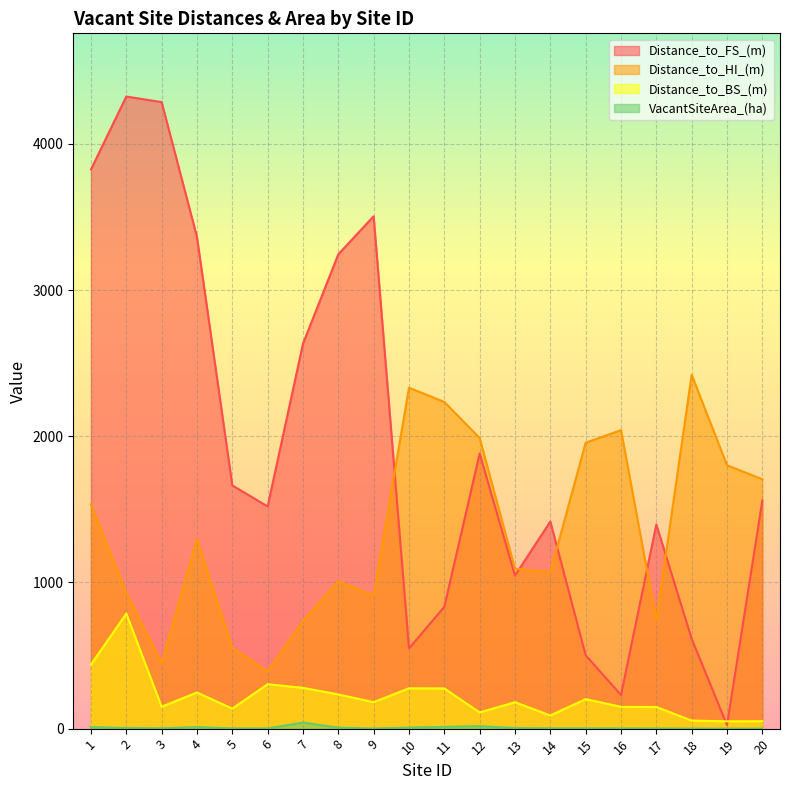

List the labels in order of Distance_to_HI_(m) value, smallest first.

6, 3, 5, 7, 17, 9, 2, 8, 14, 13, 4, 1, 20, 19, 15, 12, 16, 11, 10, 18